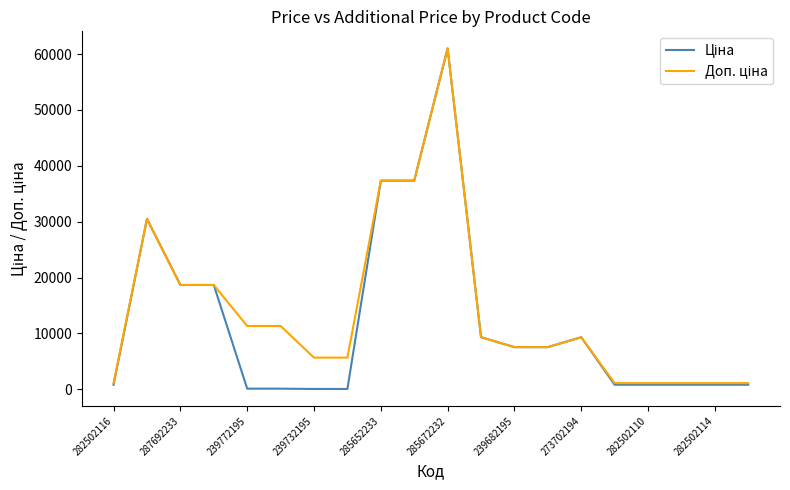

How many lines are shown in the chart?

2